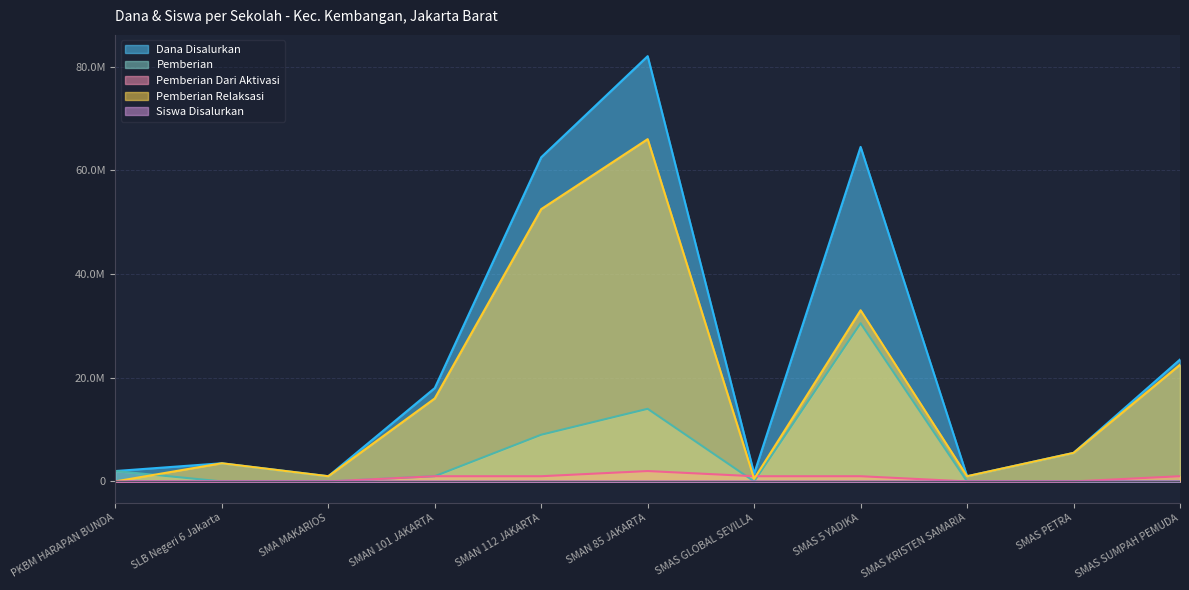

Reading right to left, list all the values displayed in this chart.

Dana Disalurkan: 23500000	5500000	1000000	64500000	1500000	82000000	62500000	18000000	1000000	3500000	2000000
Pemberian: 0	0	0	30500000	0	14000000	9000000	1000000	0	0	2000000
Pemberian Dari Aktivasi: 1000000	0	0	1000000	1000000	2000000	1000000	1000000	0	0	0
Pemberian Relaksasi: 22500000	5500000	1000000	33000000	500000	66000000	52500000	16000000	1000000	3500000	0
Siswa Disalurkan: 30	7	1	69	3	99	84	19	1	5	2